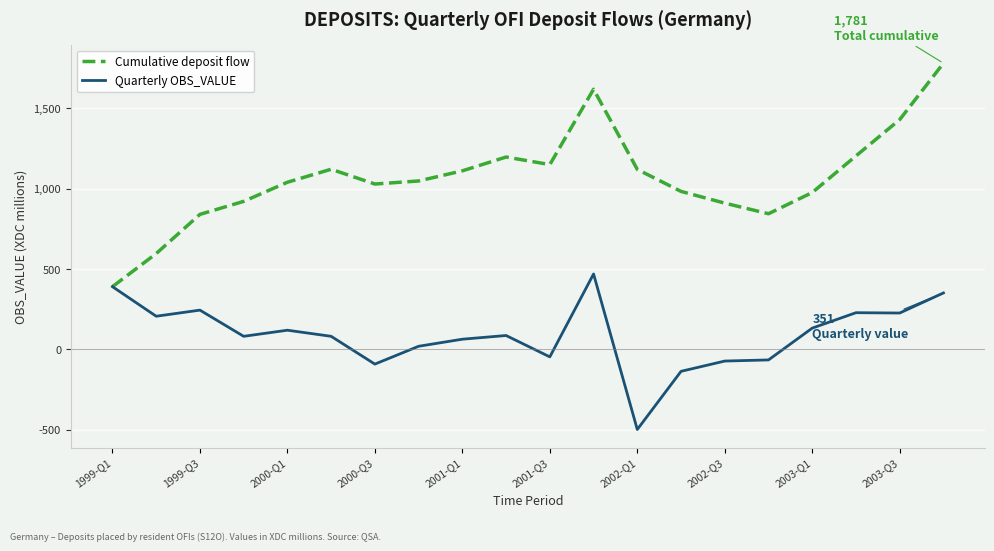

Rank the series by their average value, from highest to lowest.

Cumulative deposit flow, Quarterly OBS_VALUE